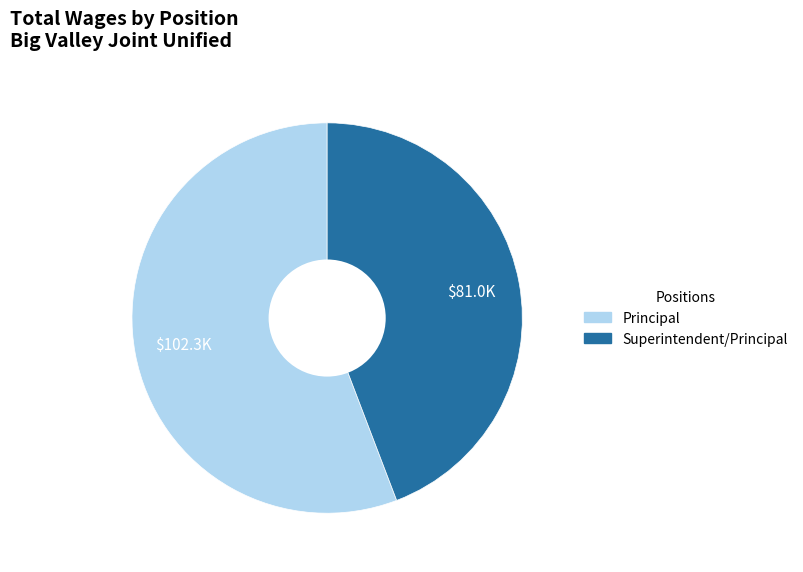

Is Principal the majority of the pie?

Yes